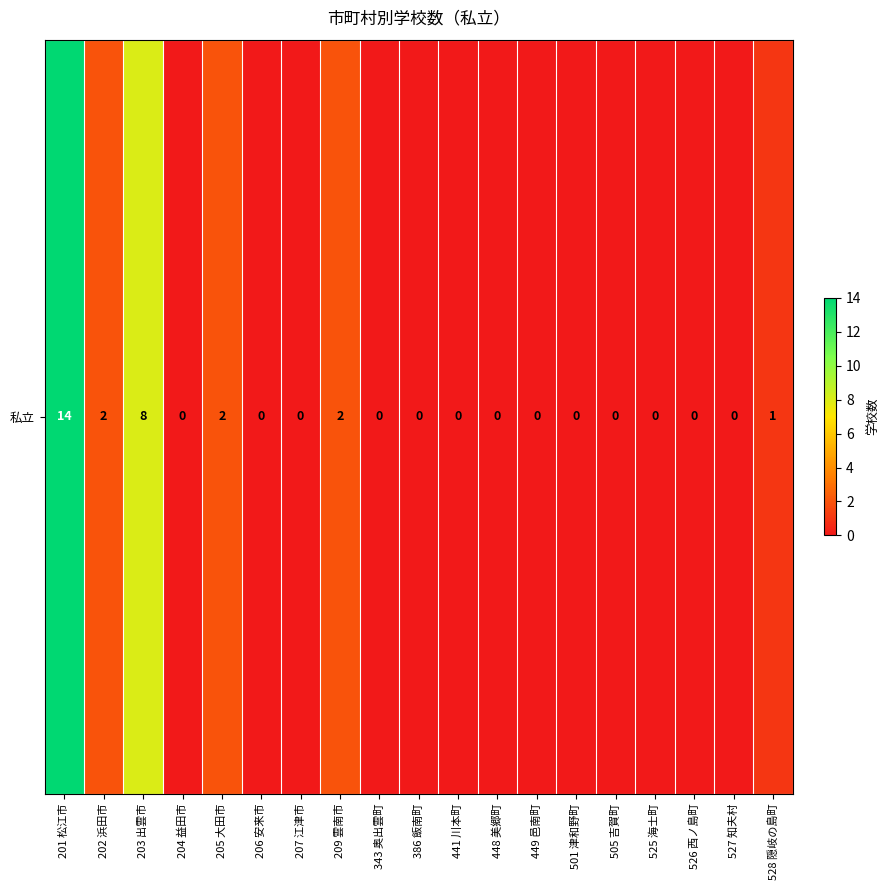

What is the maximum value shown in the chart?

14